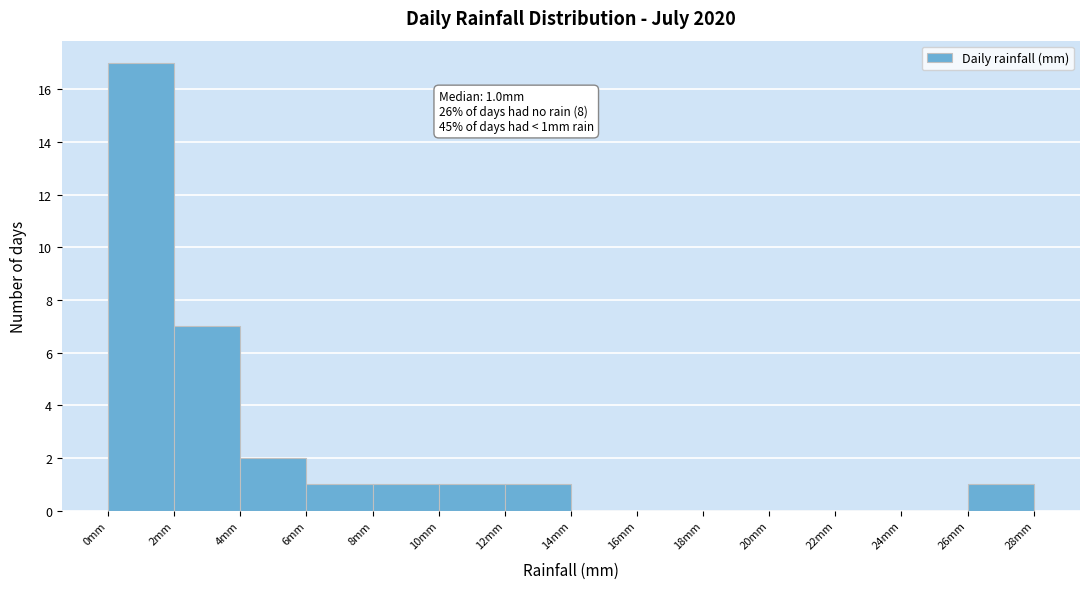

Which range on the x-axis has the tallest bar?

0 to 2